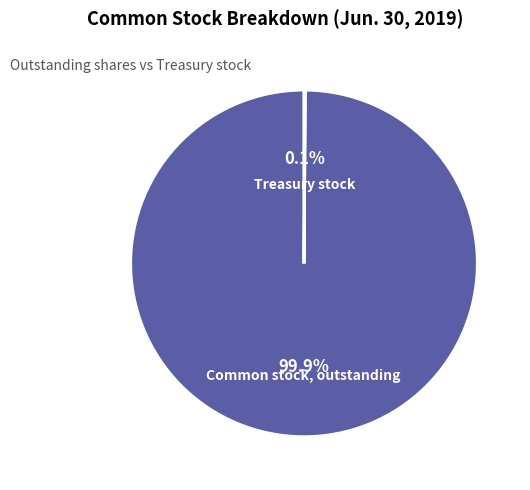

Which slice is the largest?

Common stock, outstanding